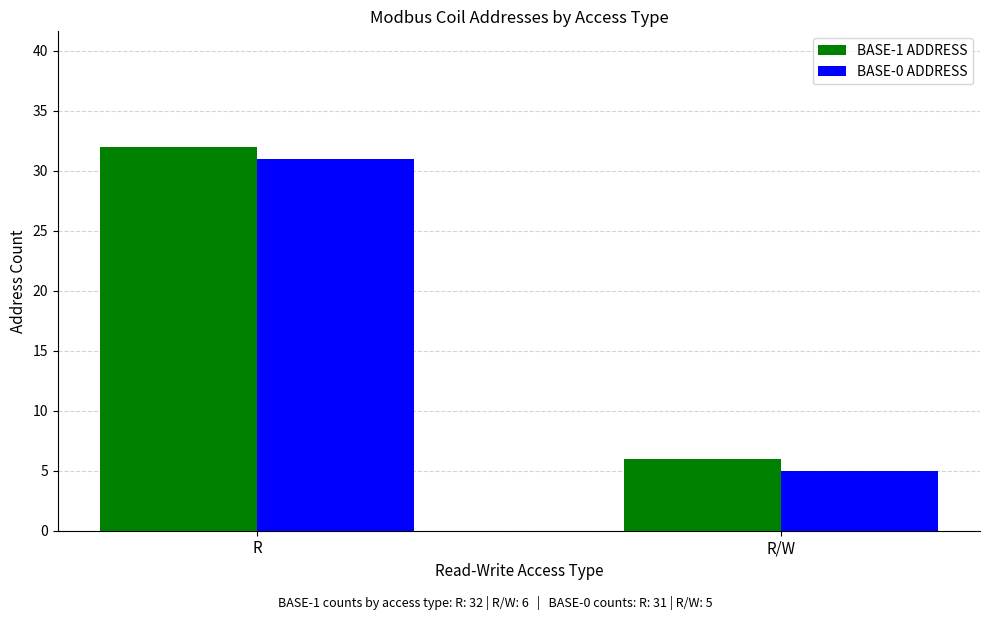

What is the label of the 2nd bar from the left?

R/W